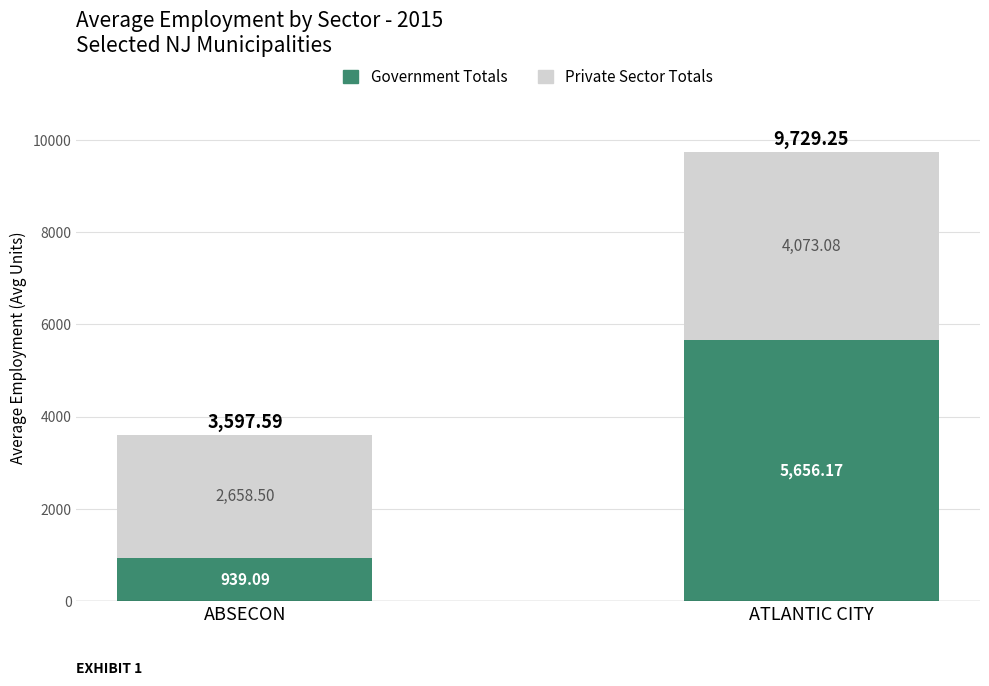

What is the sum of all Government Totals values?

6595.3